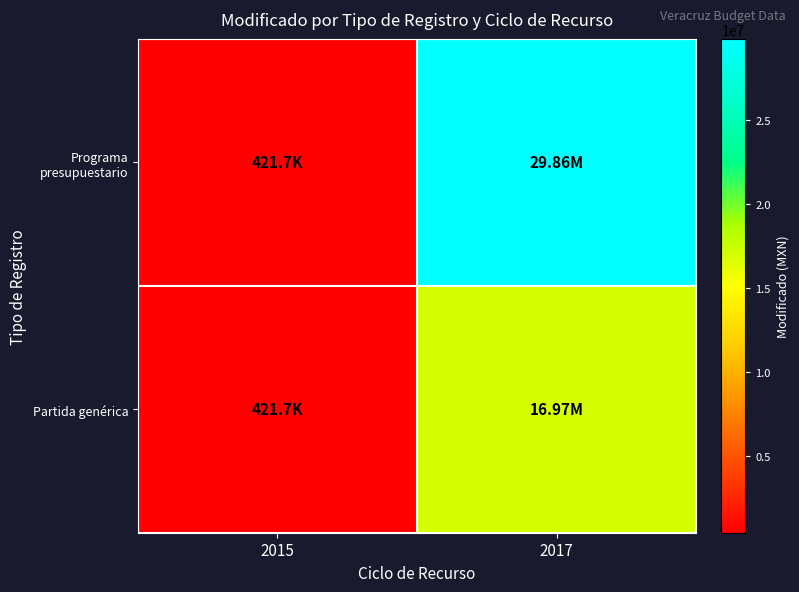

Between 2015 and 2017, which is larger?

2017